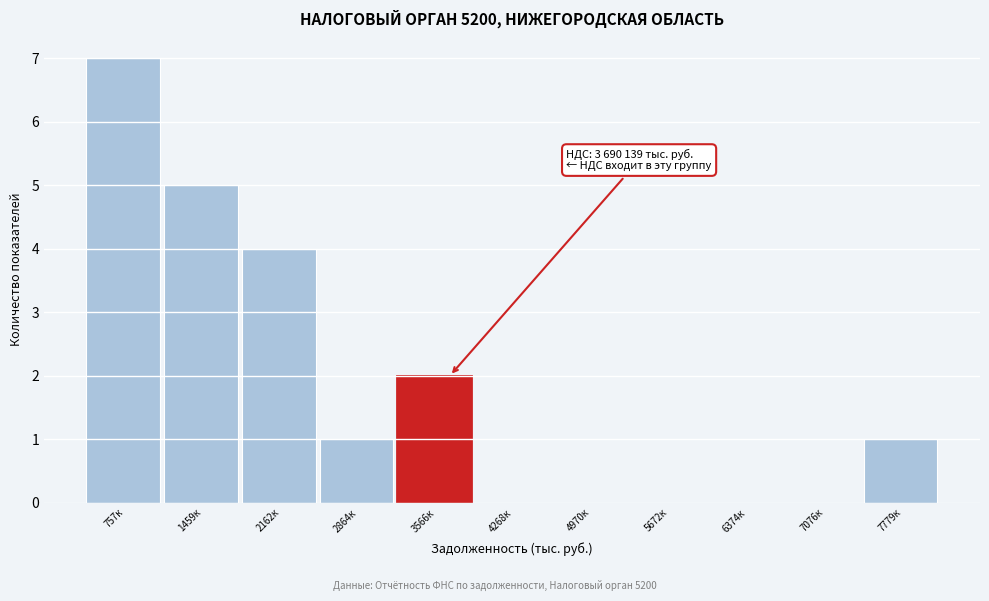

Reading left to right, what are all the values shown in this chart?

757к=7	1459к=5	2162к=4	2864к=1	3566к=2	4268к=0	4970к=0	5672к=0	6374к=0	7076к=0	7779к=1